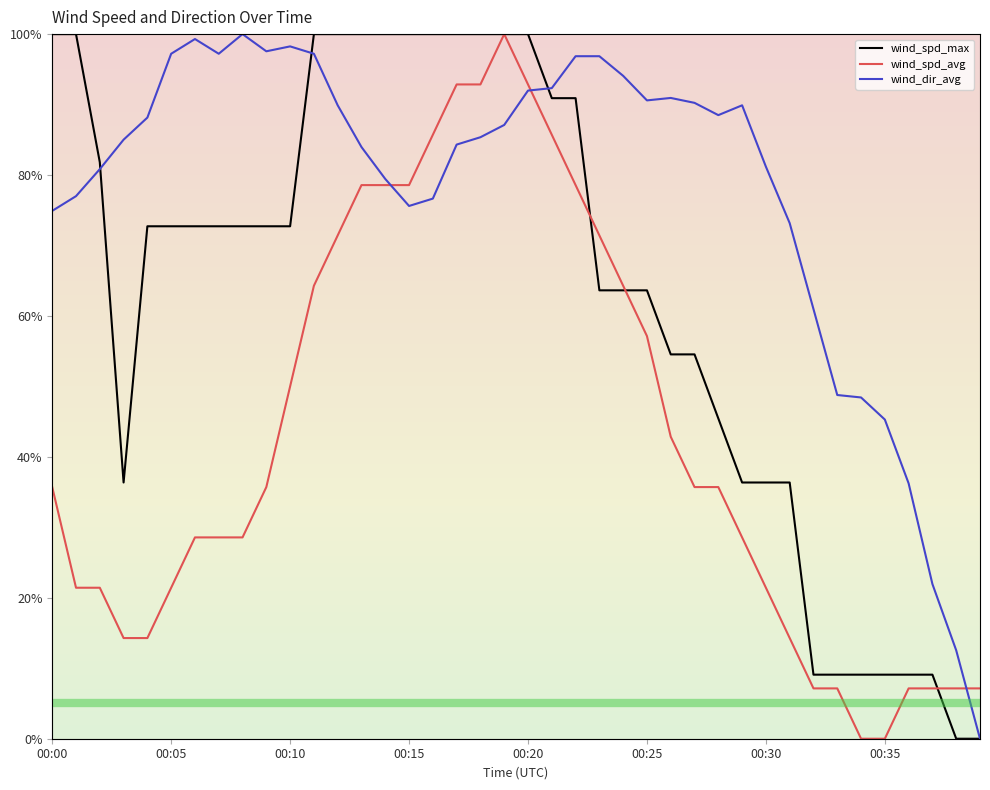

At which category does the chart reach its peak across all series?

00:00